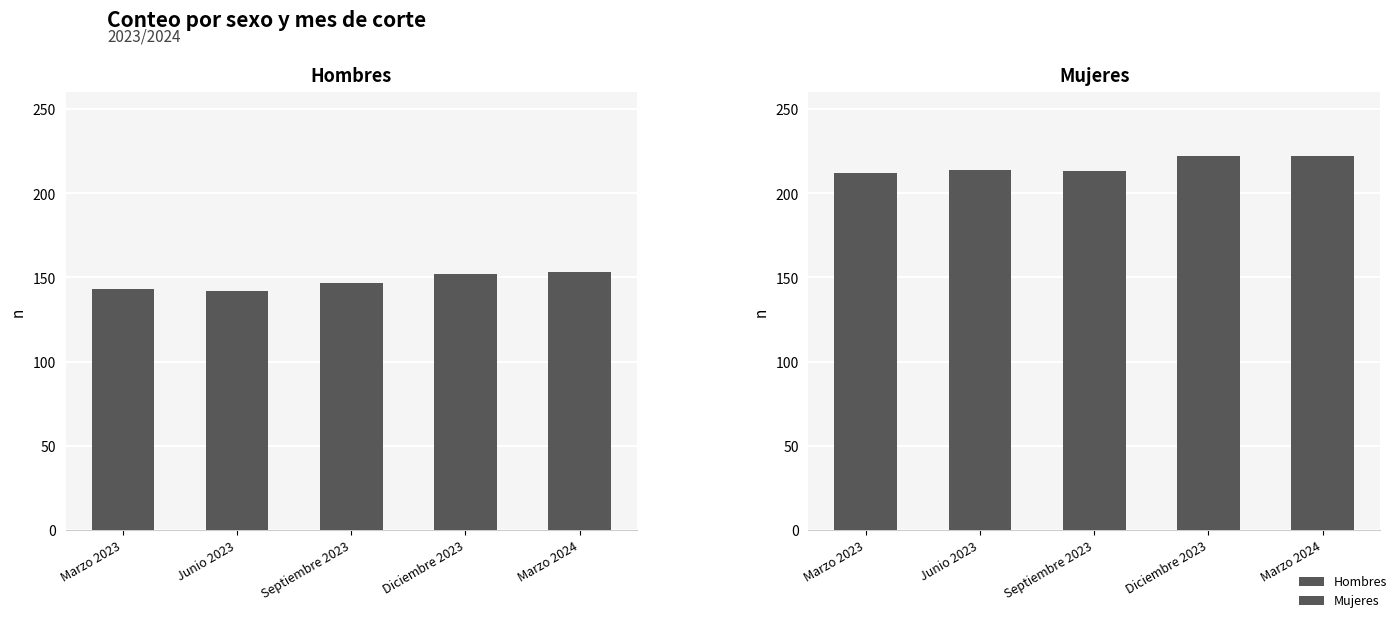

What is the spread (max minus min) of values at Marzo 2023?

69